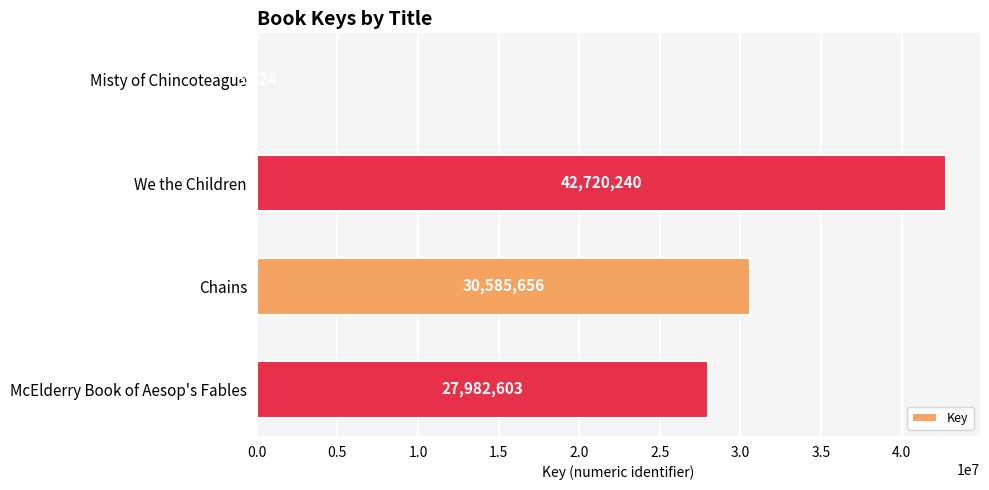

Reading top to bottom, transcribe all the data shown in this chart.

Misty of Chincoteague=5624	We the Children=42720240	Chains=30585656	McElderry Book of Aesop's Fables=27982603